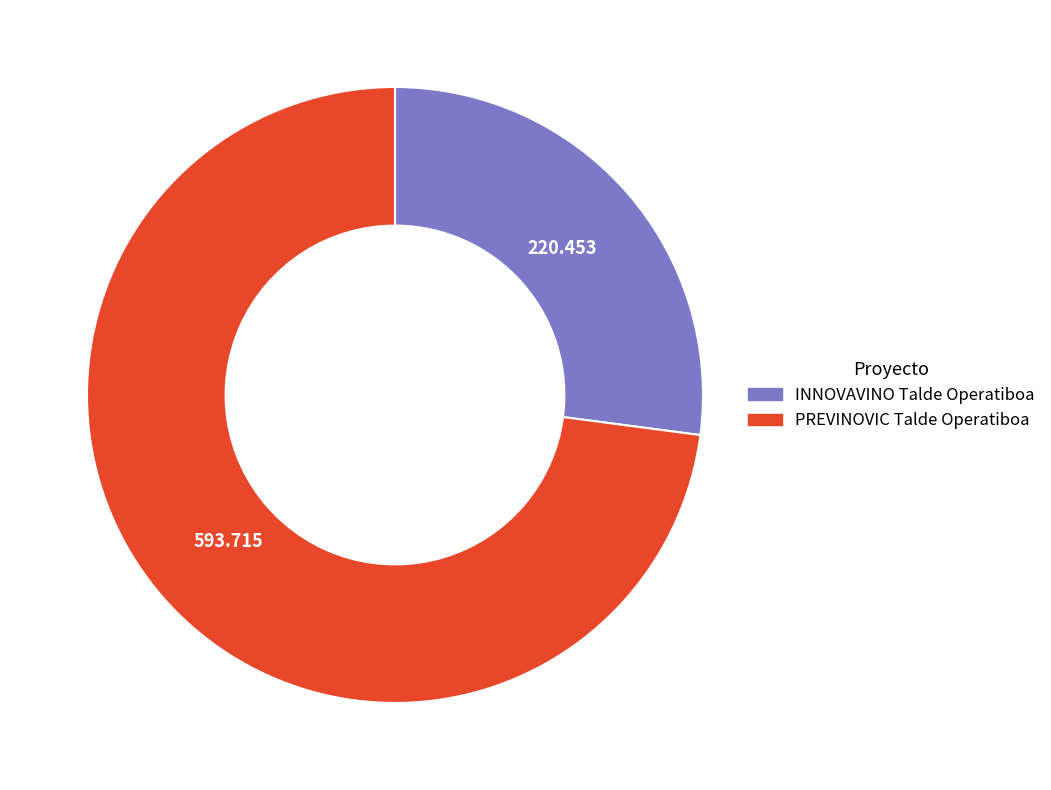

Between PREVINOVIC Talde Operatiboa and INNOVAVINO Talde Operatiboa, which is larger?

PREVINOVIC Talde Operatiboa